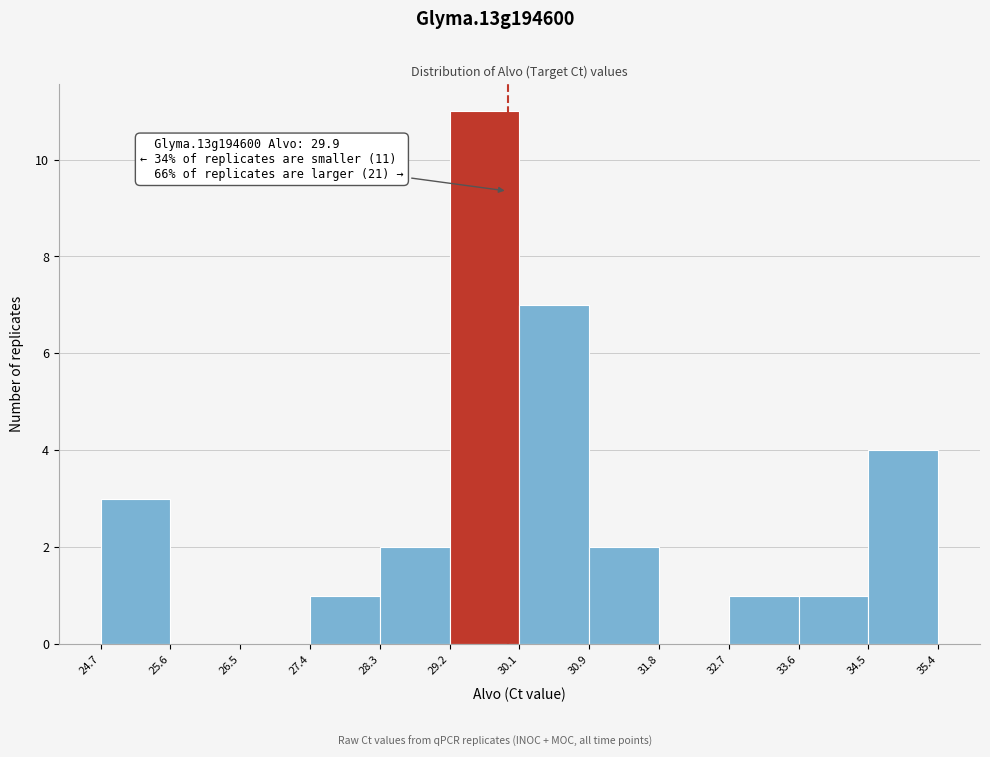

Which range on the x-axis has the tallest bar?

29.2 to 30.1